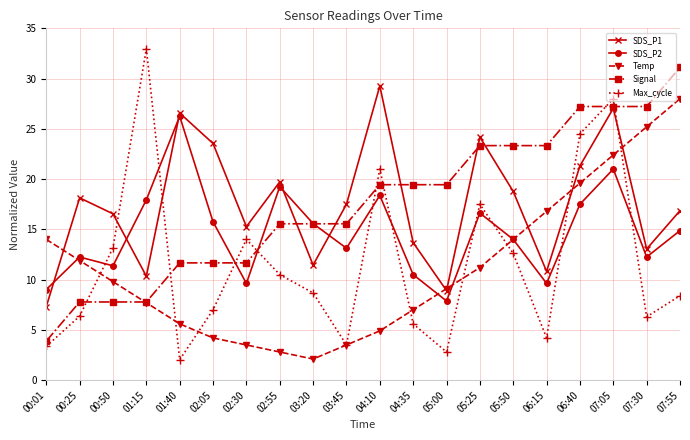

What is the difference between the highest and lowest values at 04:10?

24.4